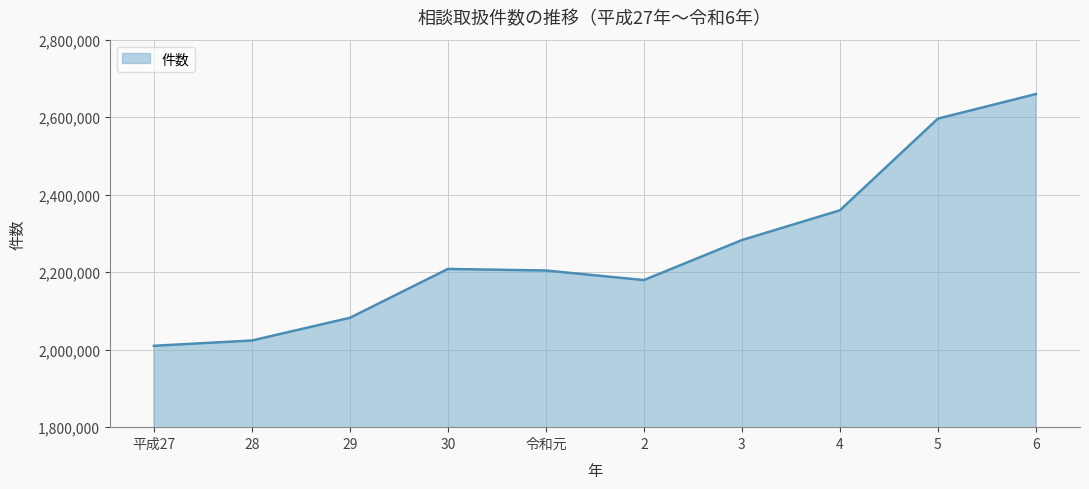

What is the minimum value shown in the chart?

2009980